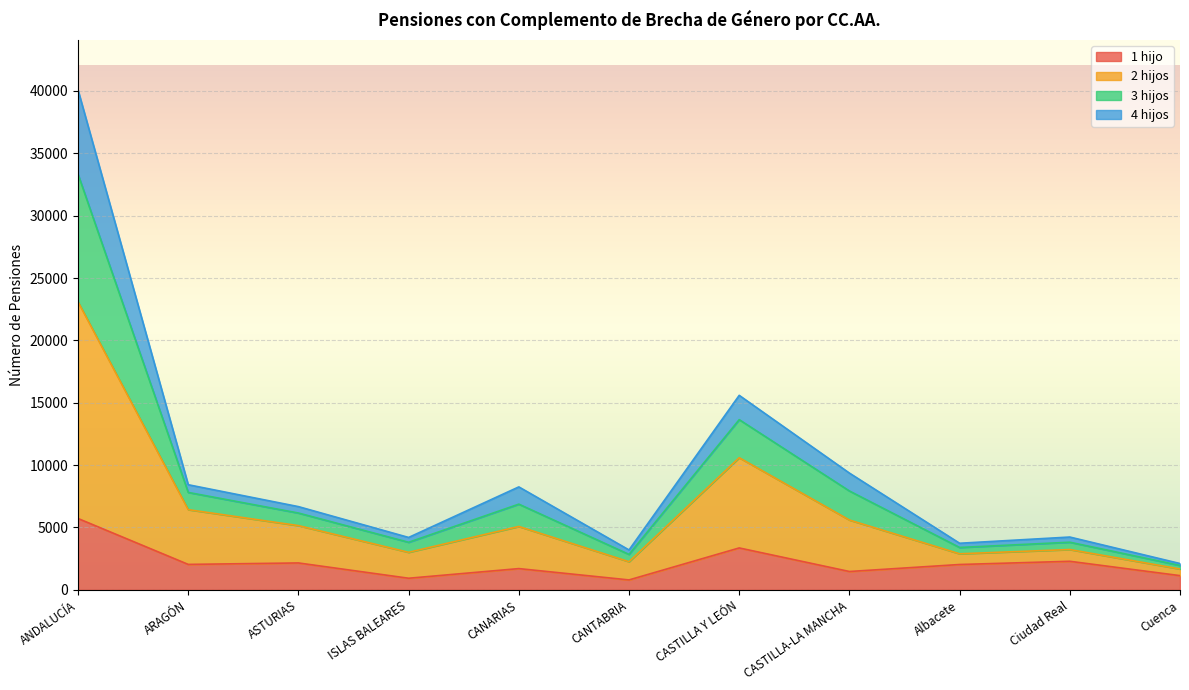

How many interior local peaks does the 1 hijo series have?

4